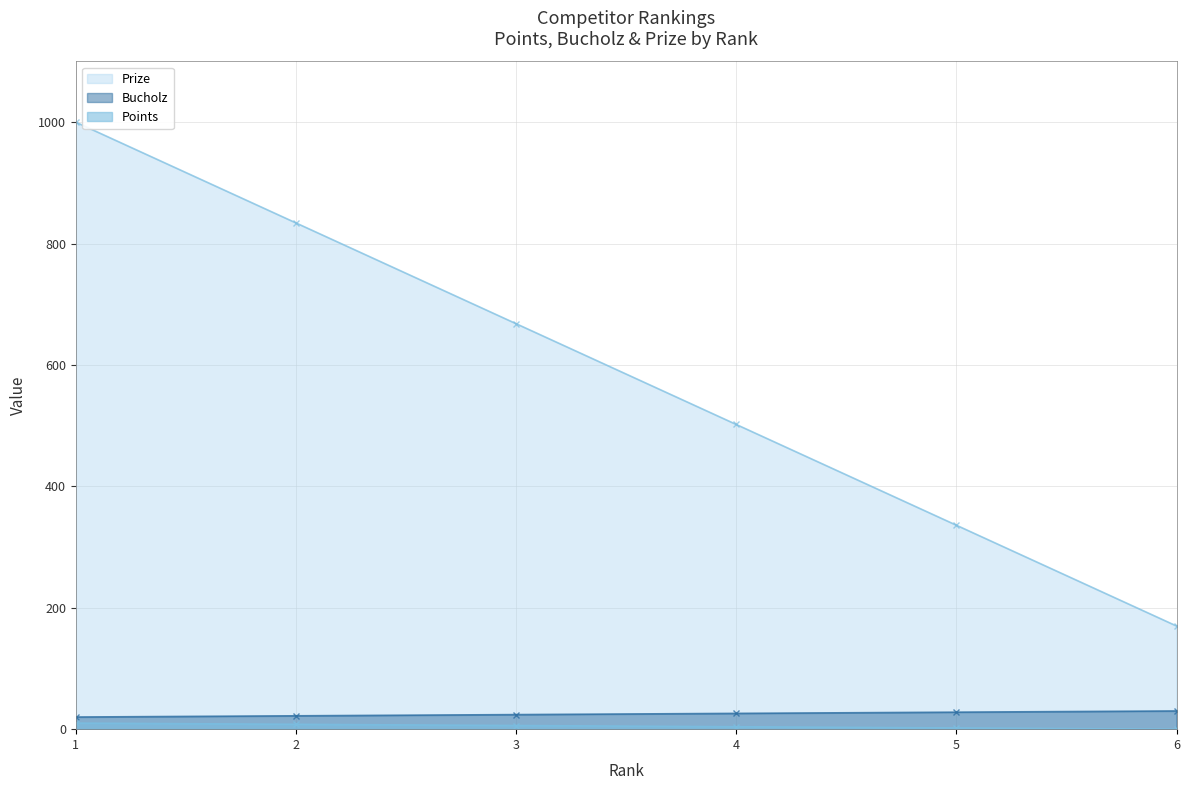

Is it true that Points equals 668 at 3?

True